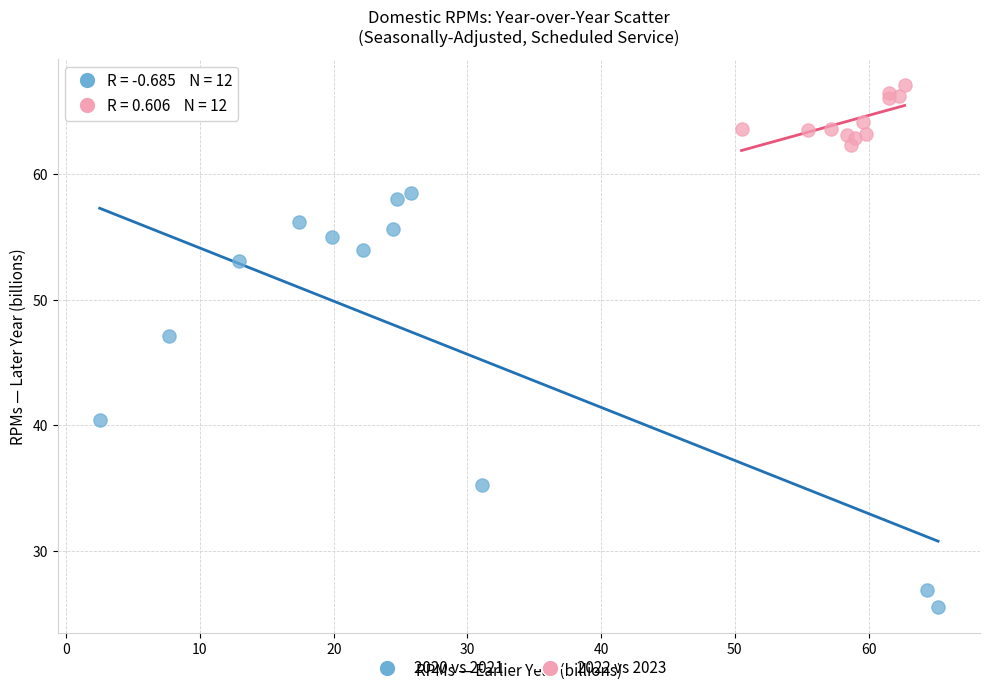

Which series reaches the minimum Y coordinate?

2020 vs 2021